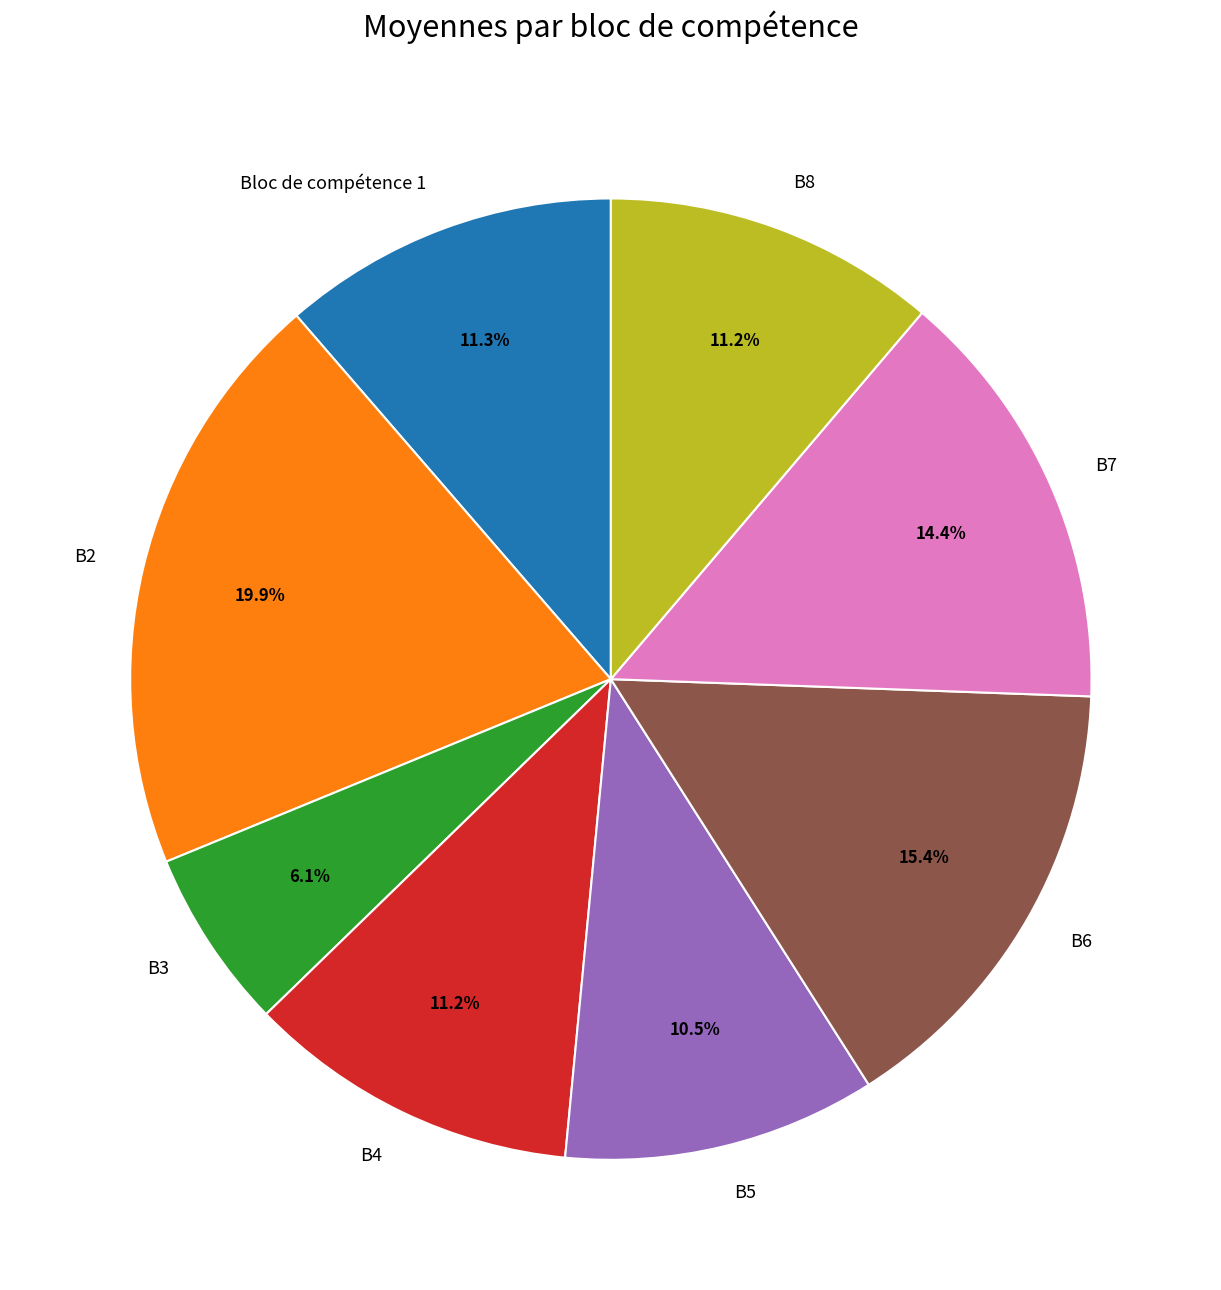

Count the number of slices in the pie.

8